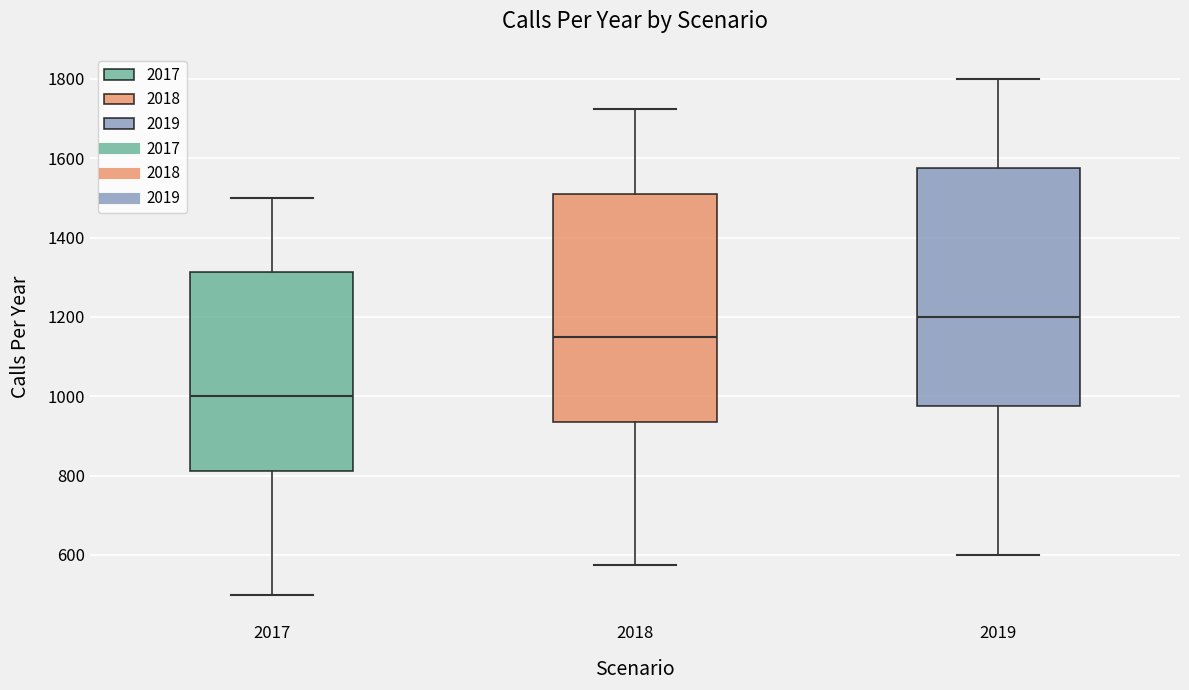

Comparing the boxes themselves (not the whiskers), which one is the tallest?

2019